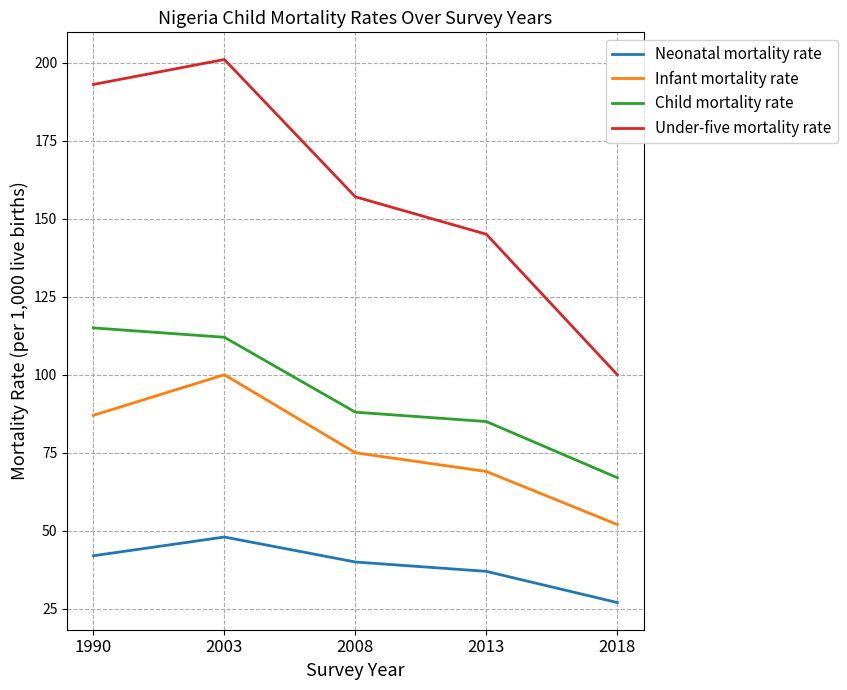

At which label does Neonatal mortality rate reach its peak?

2003